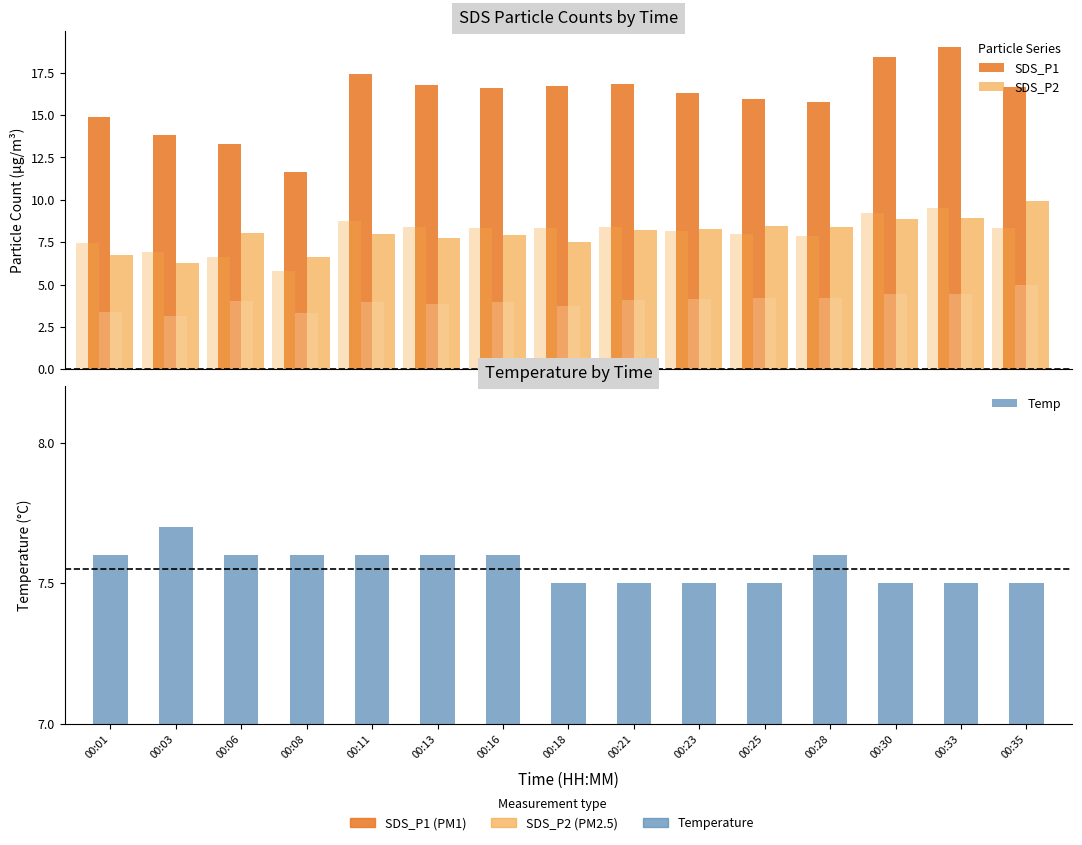

What is the value of the Temp bar at the 15th from the left?

7.5